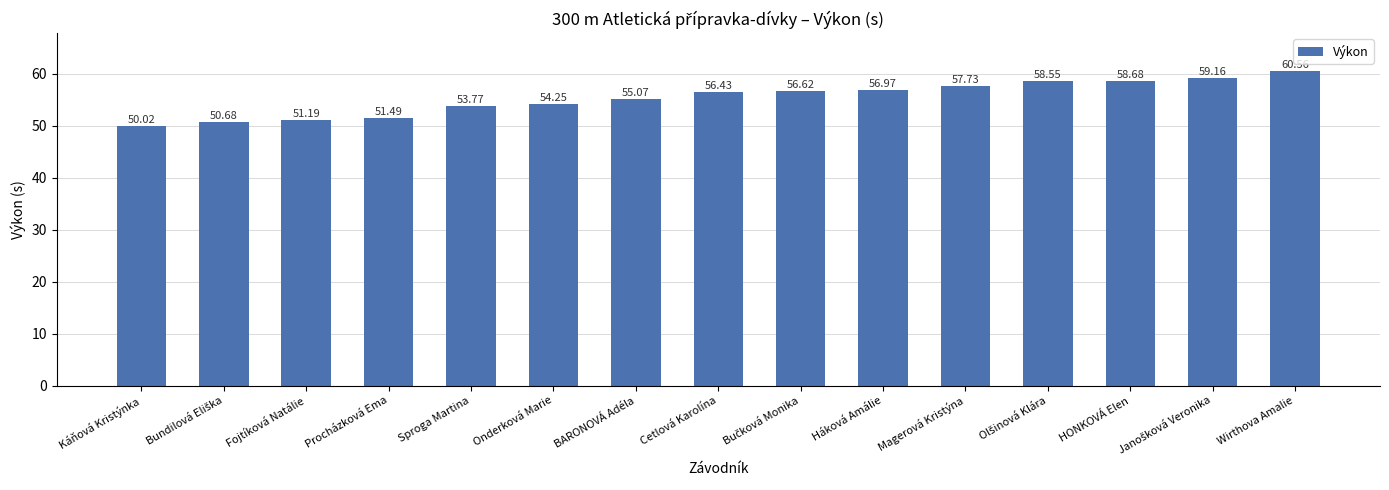

What is the label of the 12th bar from the right?

Procházková Ema